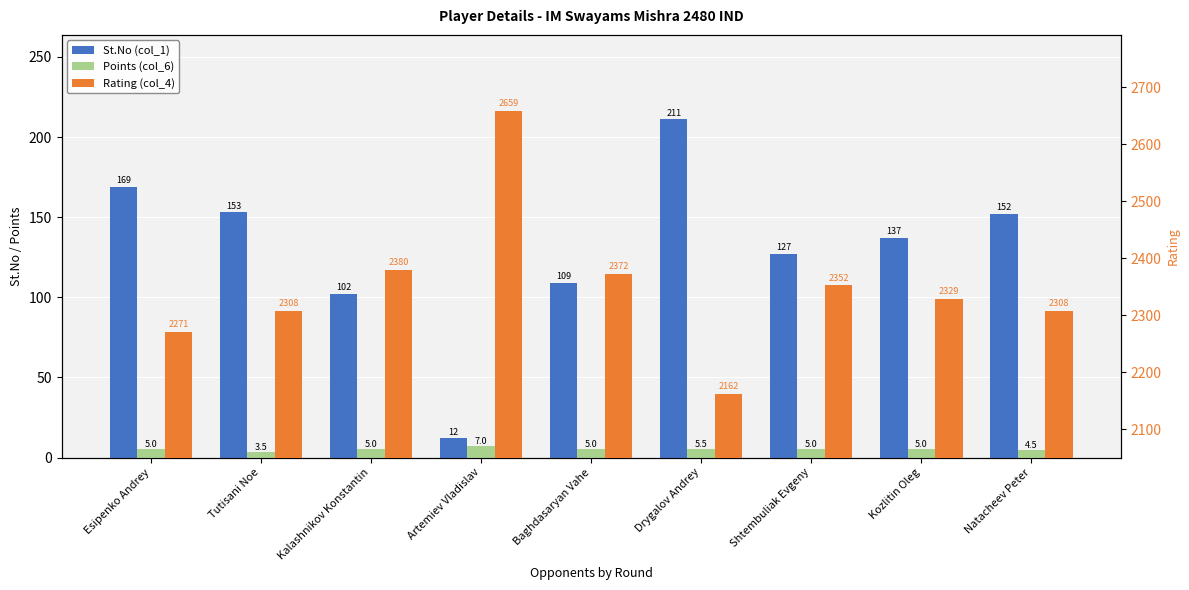

What is the label of the 1st bar from the right?

Natacheev Peter